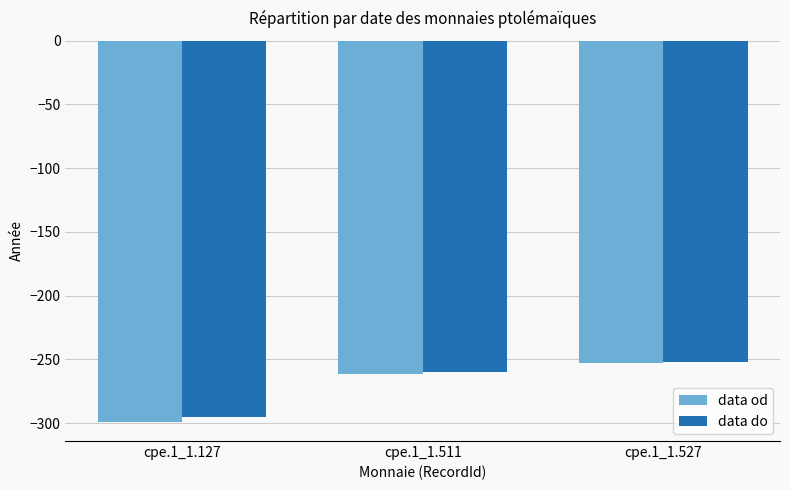

Does the chart contain any negative values?

Yes